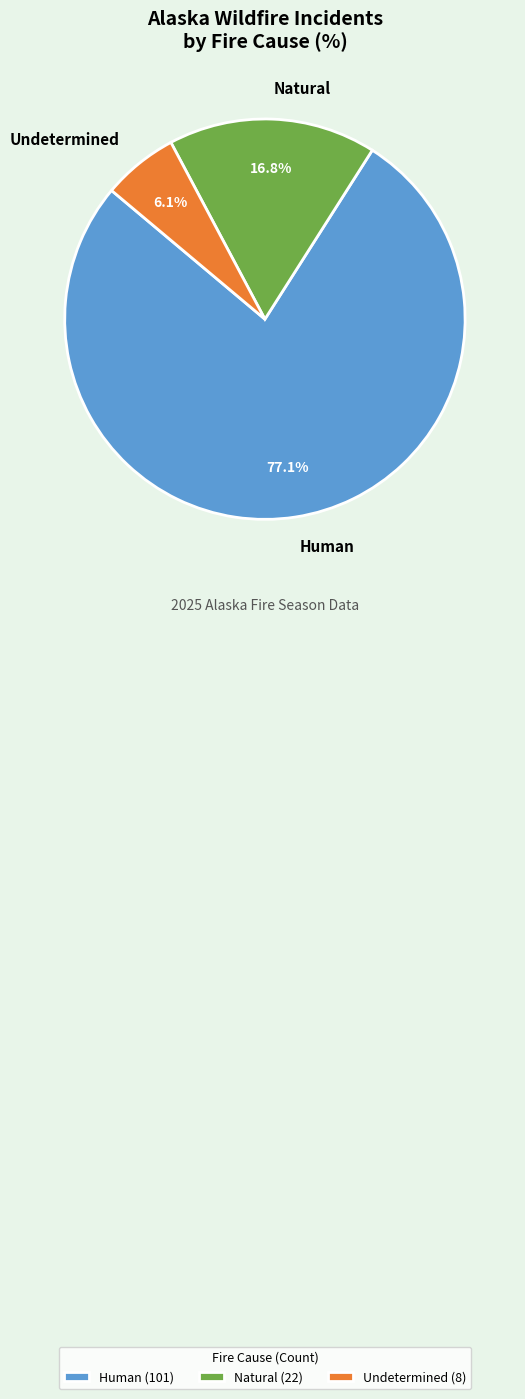

To the nearest percent, what portion does Human represent?

77%